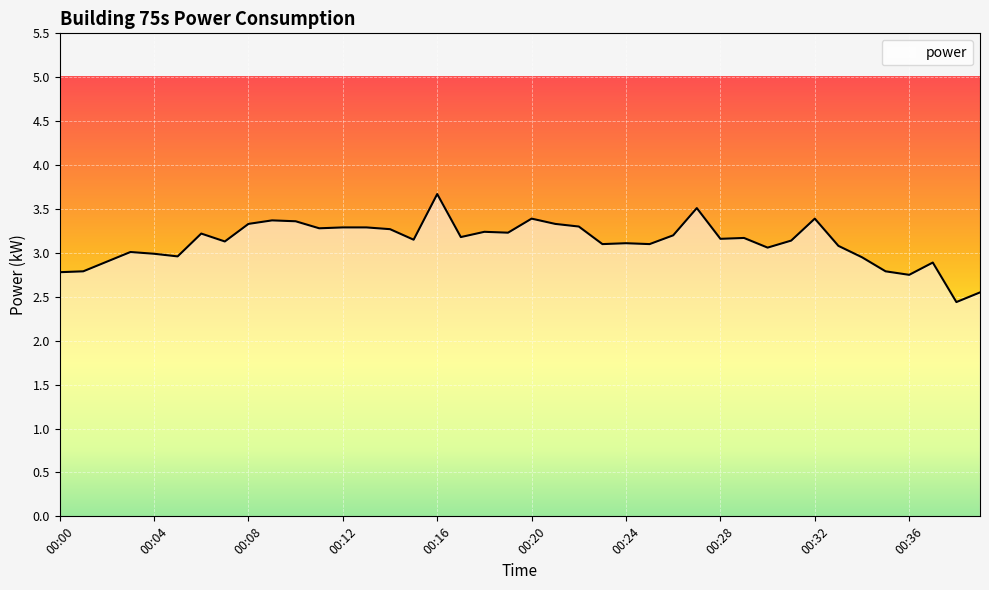

What is the smallest value displayed?

2.4